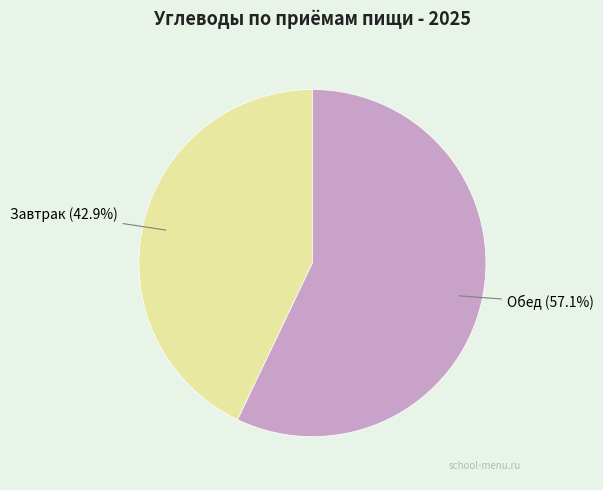

Does any single category account for the majority?

Yes